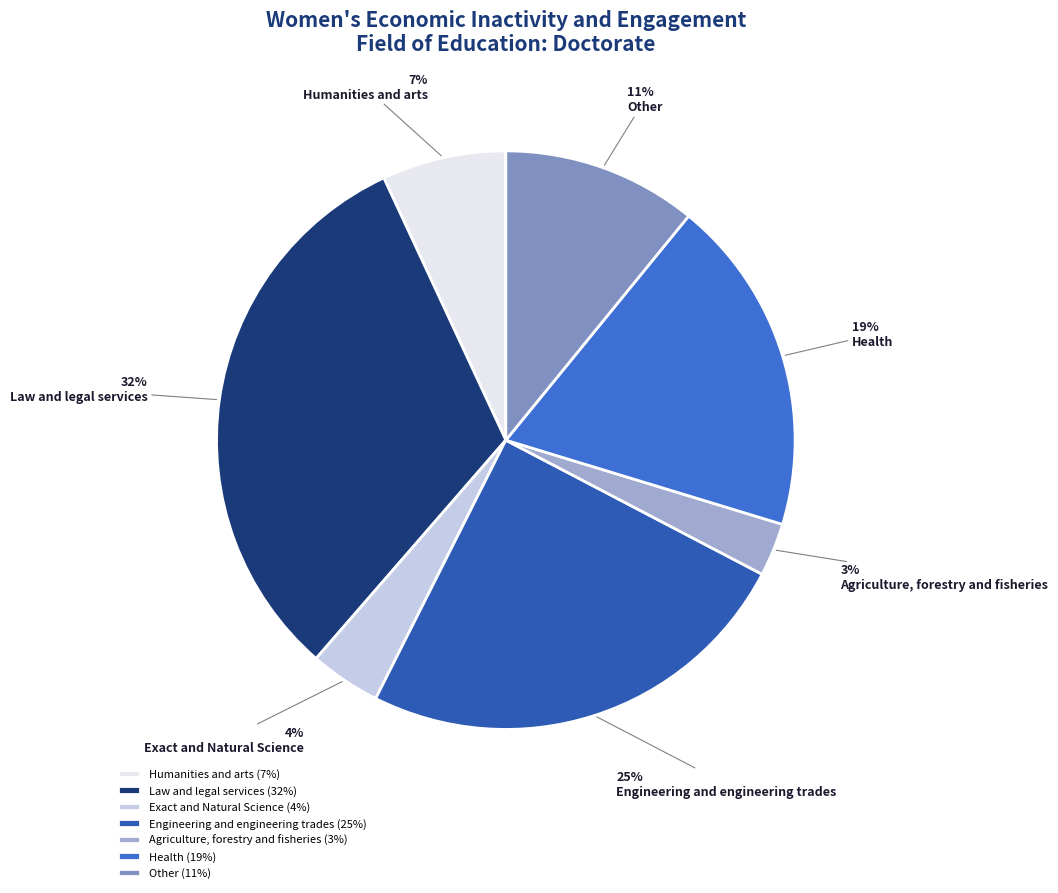

The Other slice represents 11% of the pie. True or false?

True